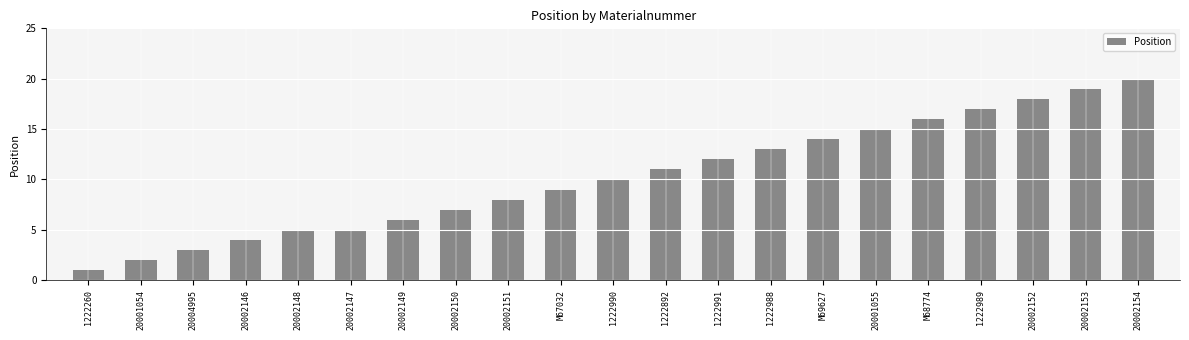

What is the difference between the values at M69627 and M67032?

5